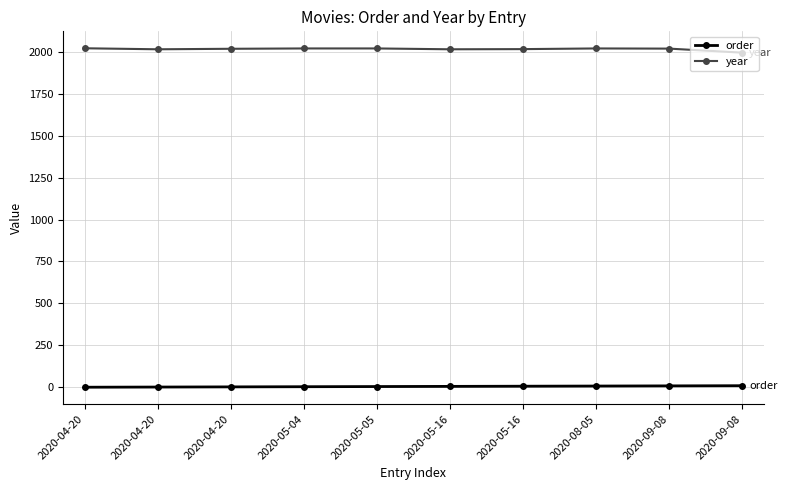

At how many categories does at least one series exceed 1783?

10